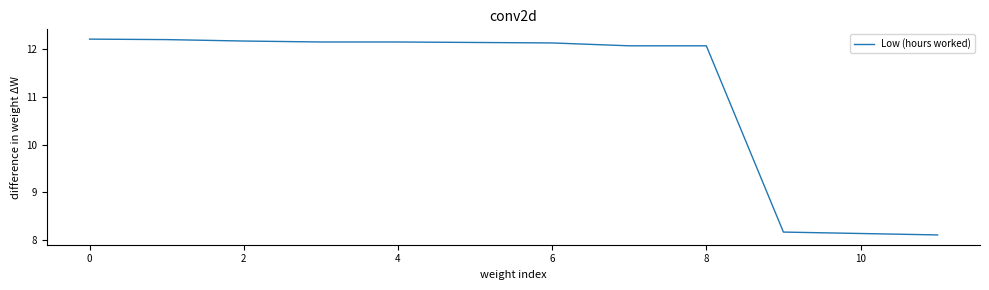

What is the smallest value displayed?

8.1